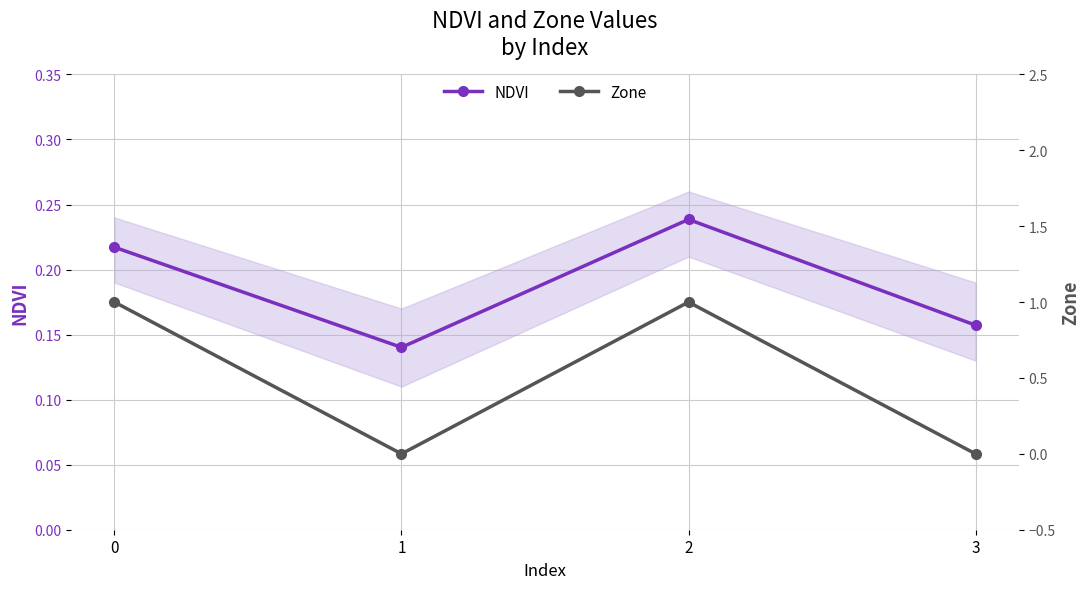

How many times do NDVI and Zone cross each other?

3